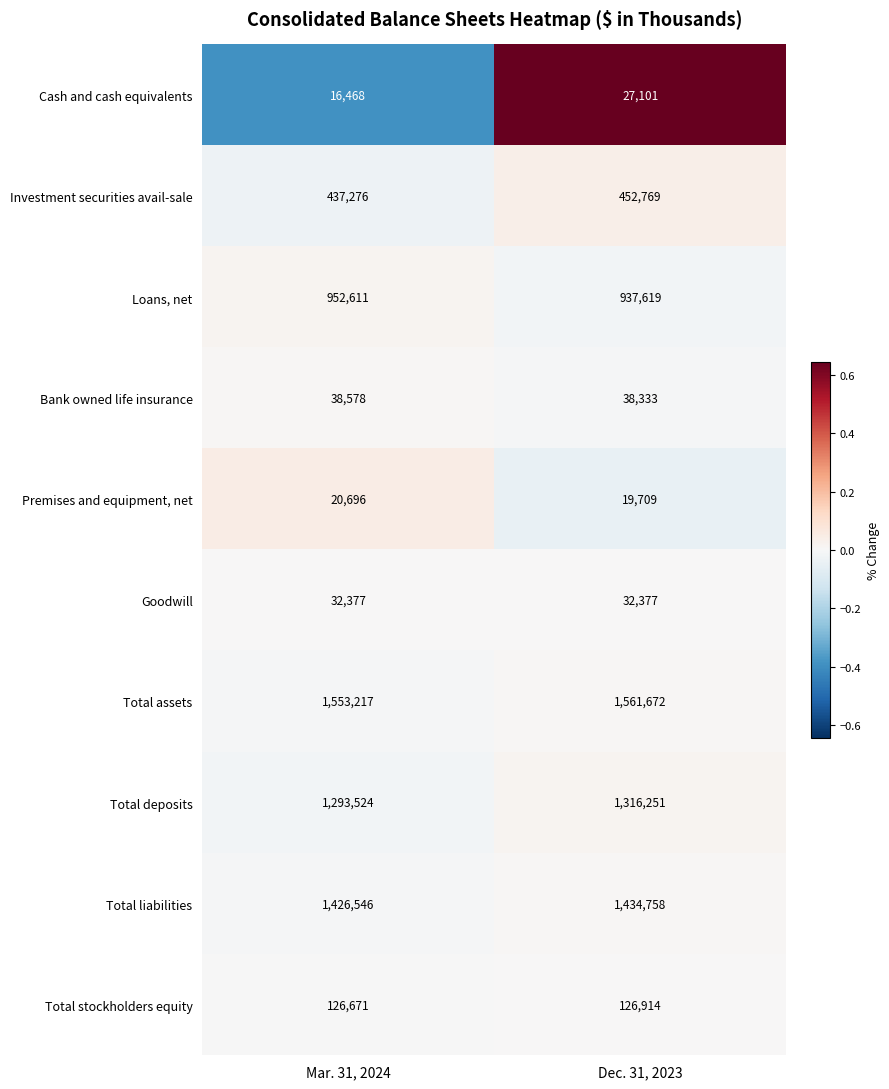

Is it true that Investment securities avail-sale equals 635815 at Mar. 31, 2024?

False